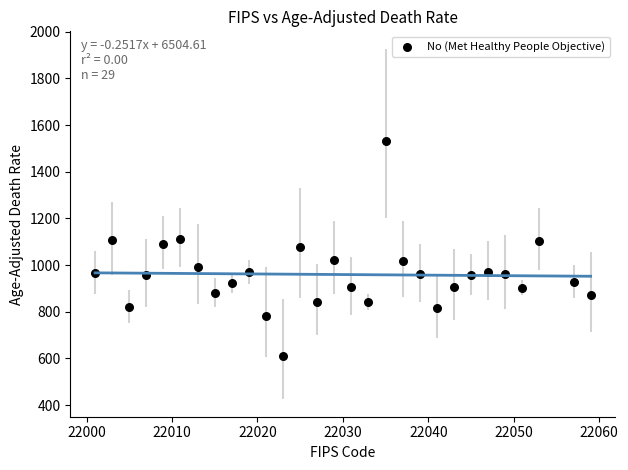

What is the range of X values (max minus min)?

58.0